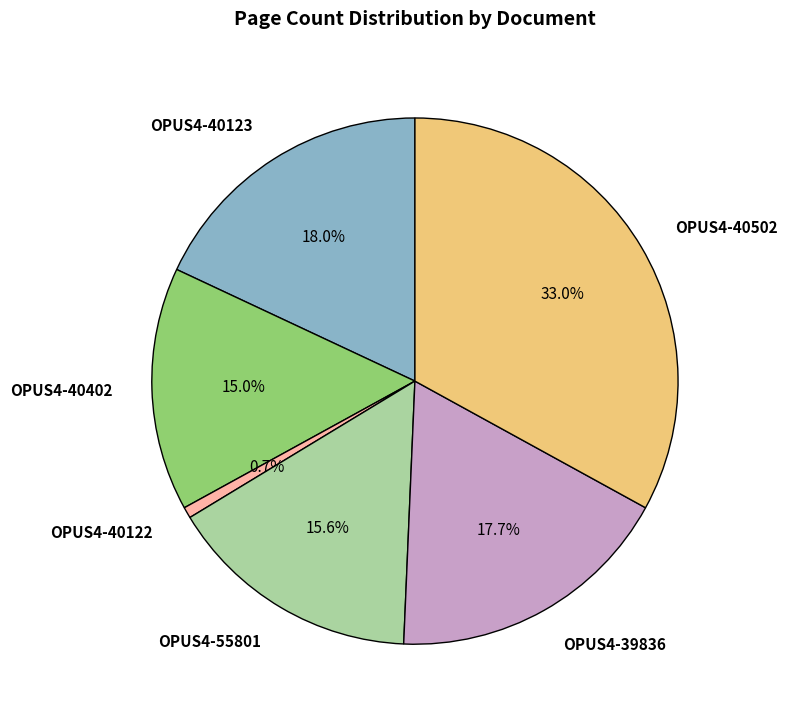

What percentage do OPUS4-55801 and OPUS4-39836 together represent?

33.3%